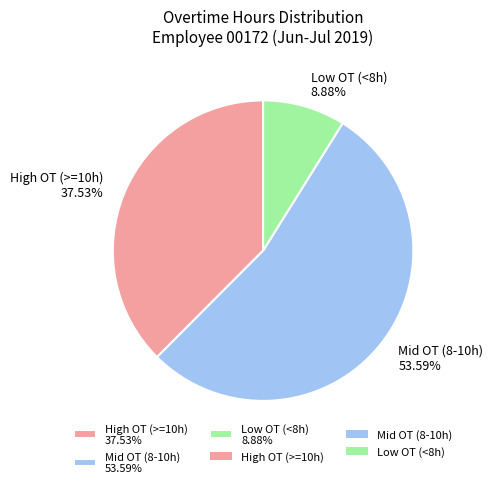

Rank the categories by value from lowest to highest.

Low OT (<8h) 8.88%, High OT (>=10h) 37.53%, Mid OT (8-10h) 53.59%